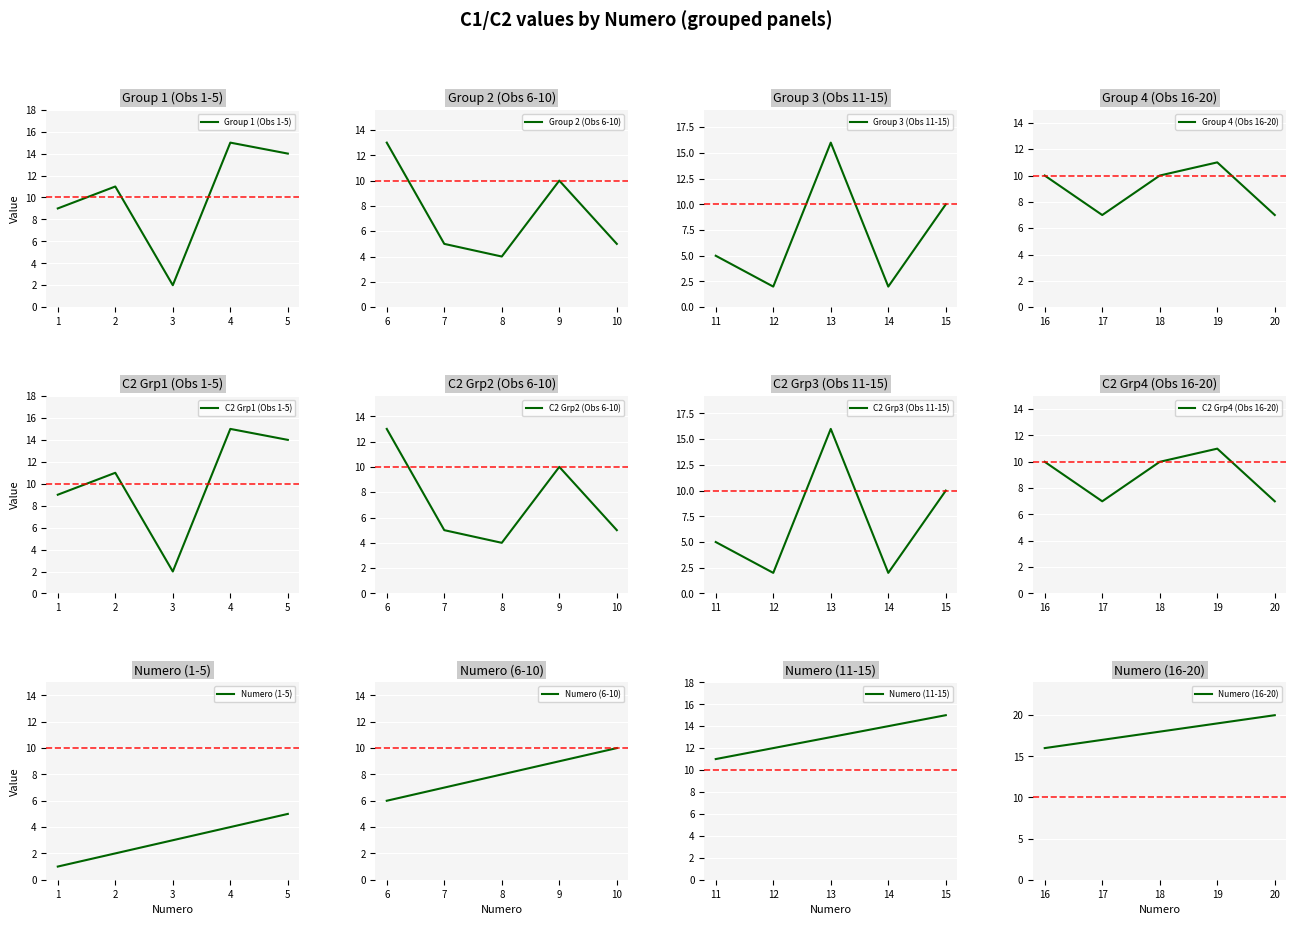

True or false: Group 1 (Obs 1-5) has a value of 3 at 3.

False